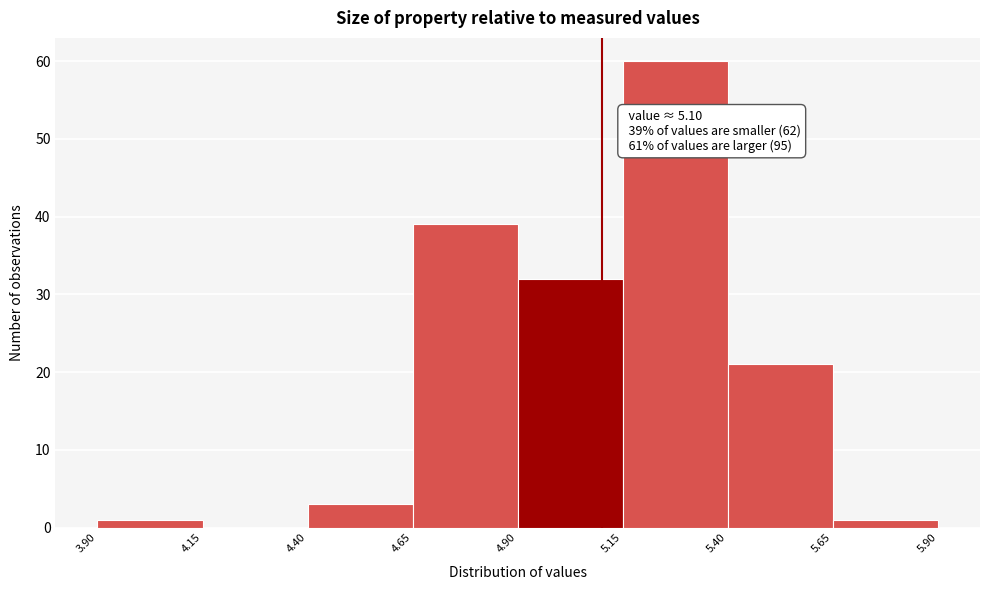

Over which range of the x-axis is the bar tallest?

5.15 to 5.40